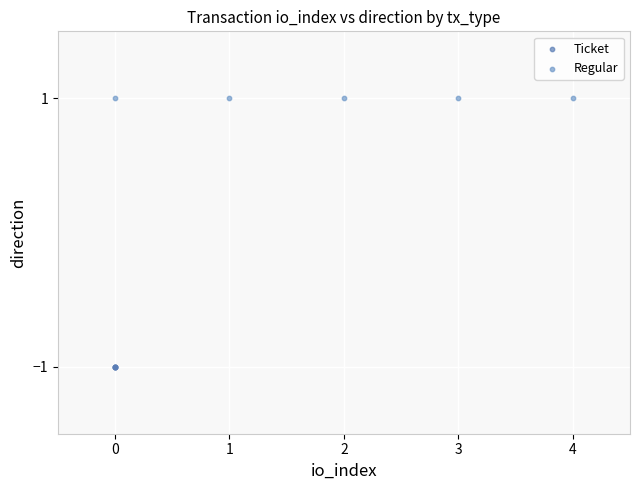

Which series contains the highest Y value?

Regular